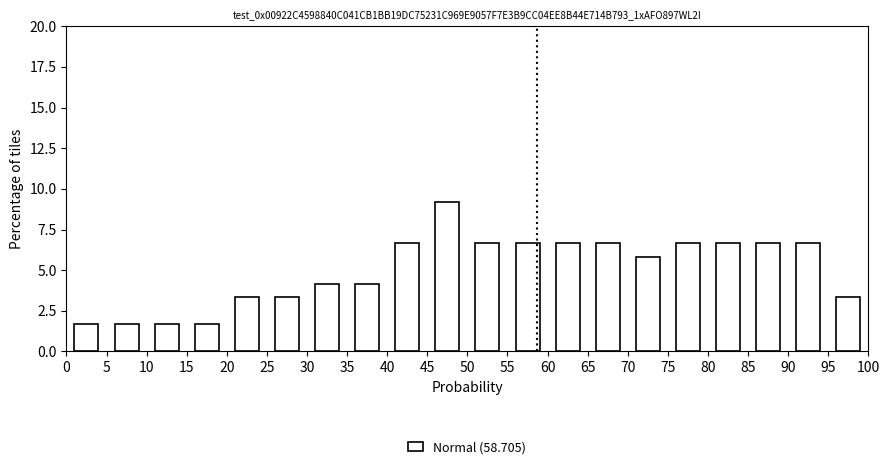

Over which range of the x-axis is the bar tallest?

45 to 50